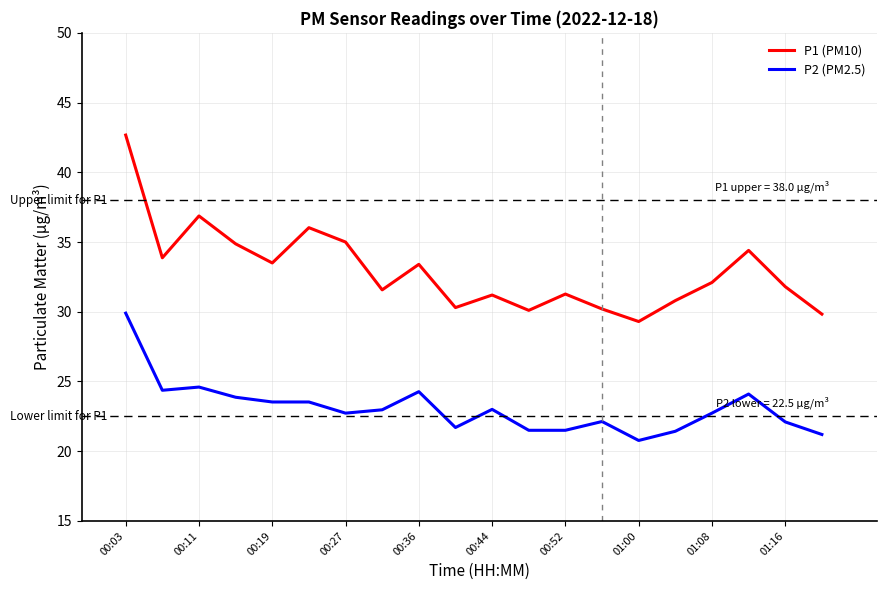

Which series has the largest total across all categories?

P1 (PM10)